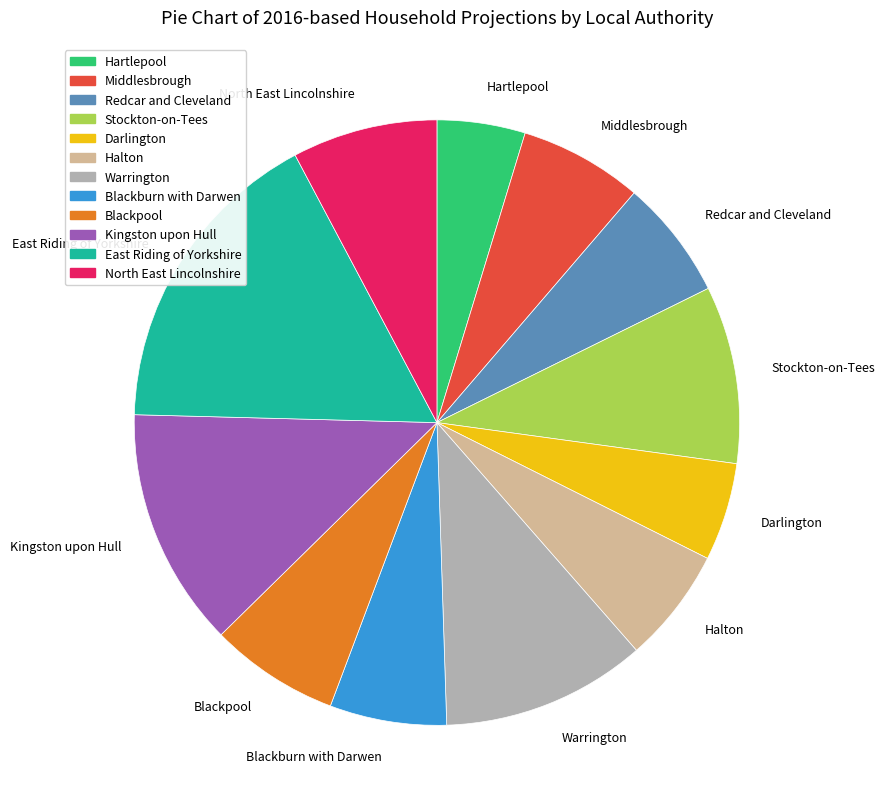

True or false: Kingston upon Hull accounts for 13% of the total.

True